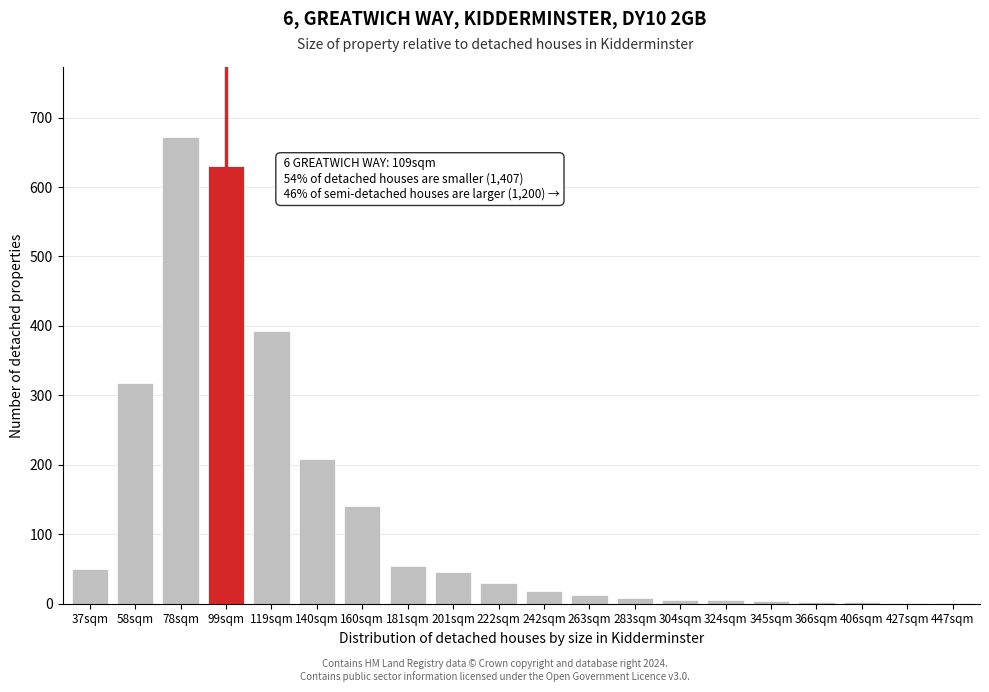

At which label is the value closest to 336?

58sqm